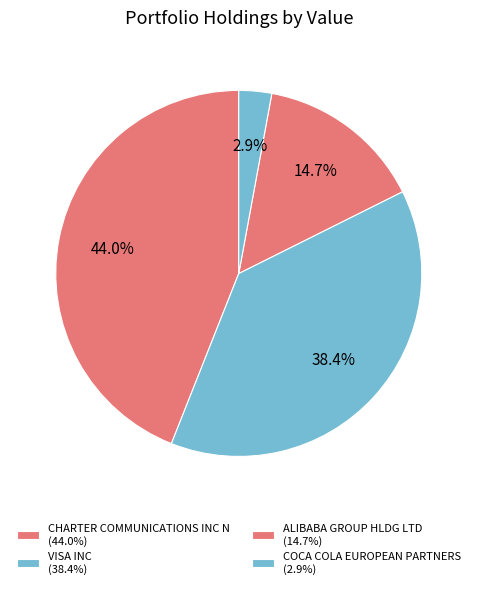

What is the total percentage of CHARTER COMMUNICATIONS INC N and ALIBABA GROUP HLDG LTD?

58.7%